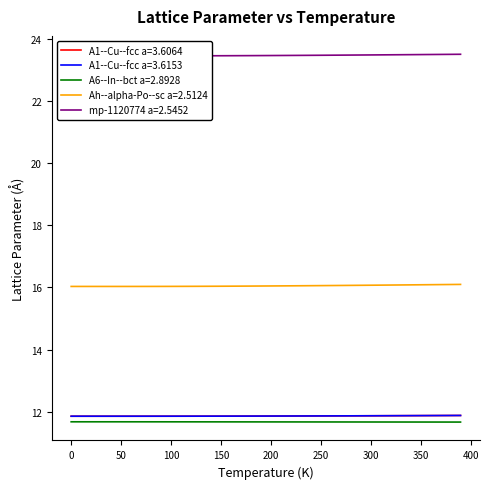

True or false: A1--Cu--fcc a=3.6064 and A1--Cu--fcc a=3.6153 cross at least once.

False